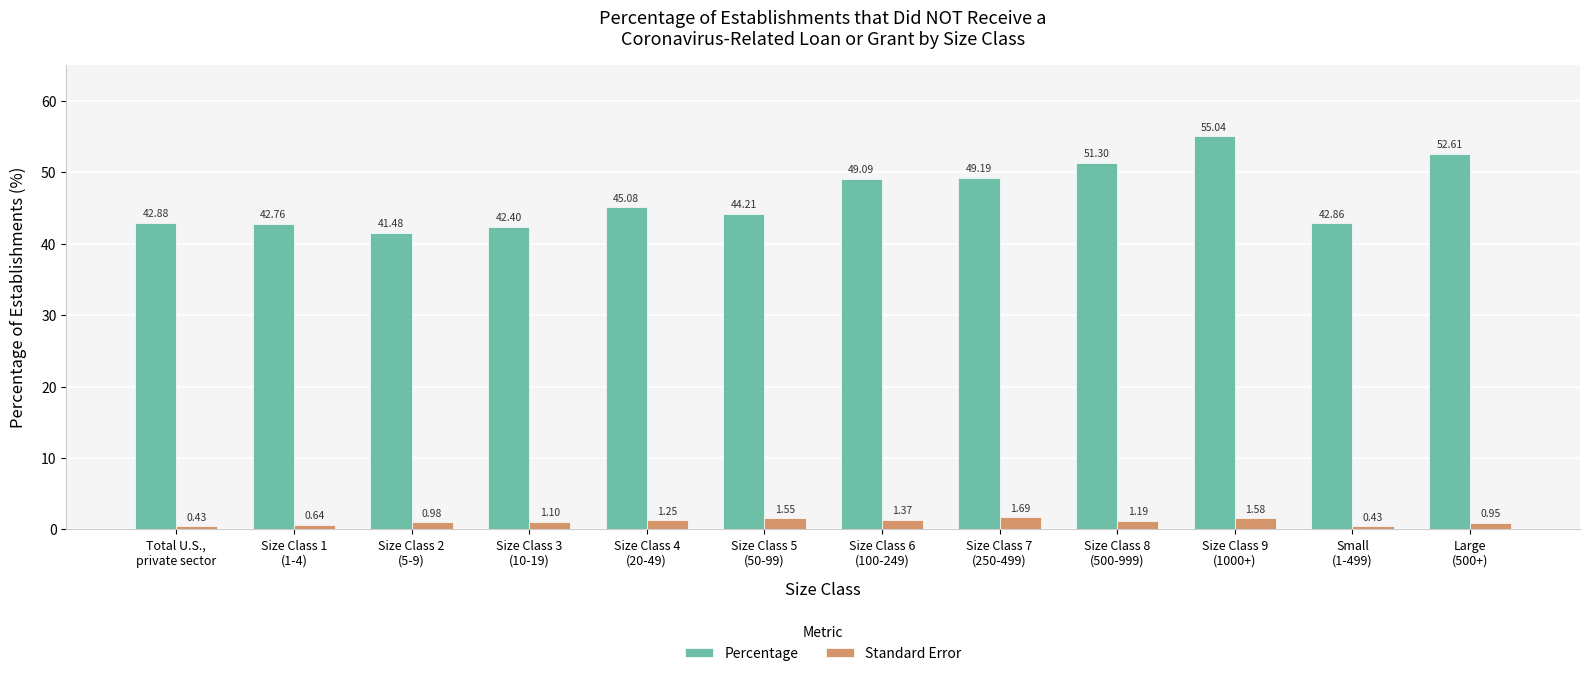

What is the spread (max minus min) of values at Size Class 8
(500-999)?

50.1